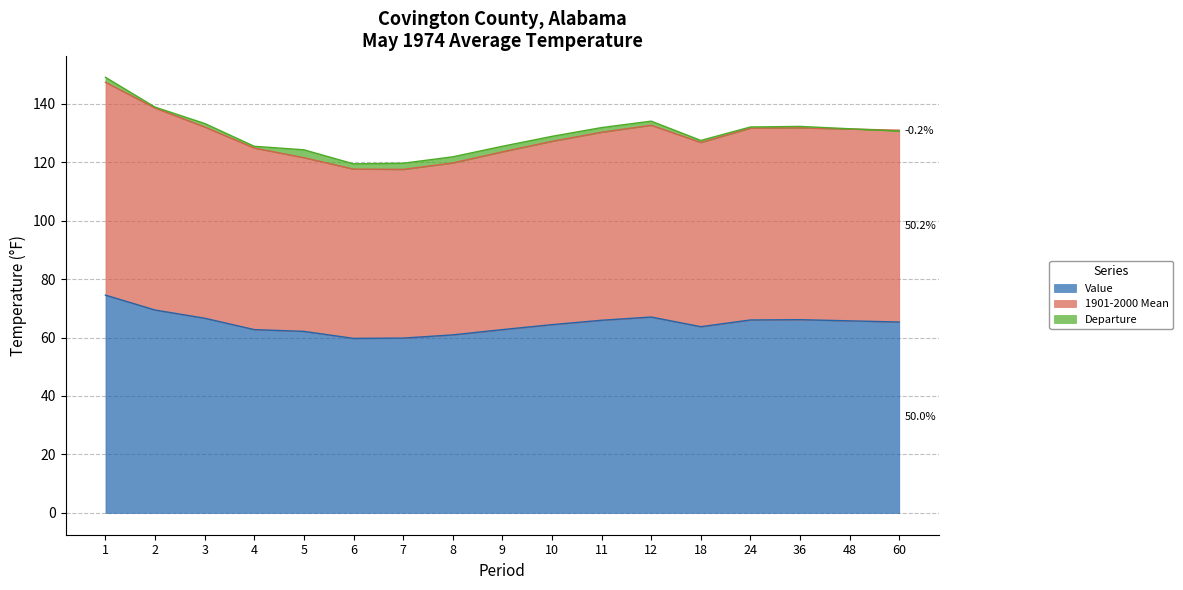

The value of Value at 8 is 60.9. True or false?

True